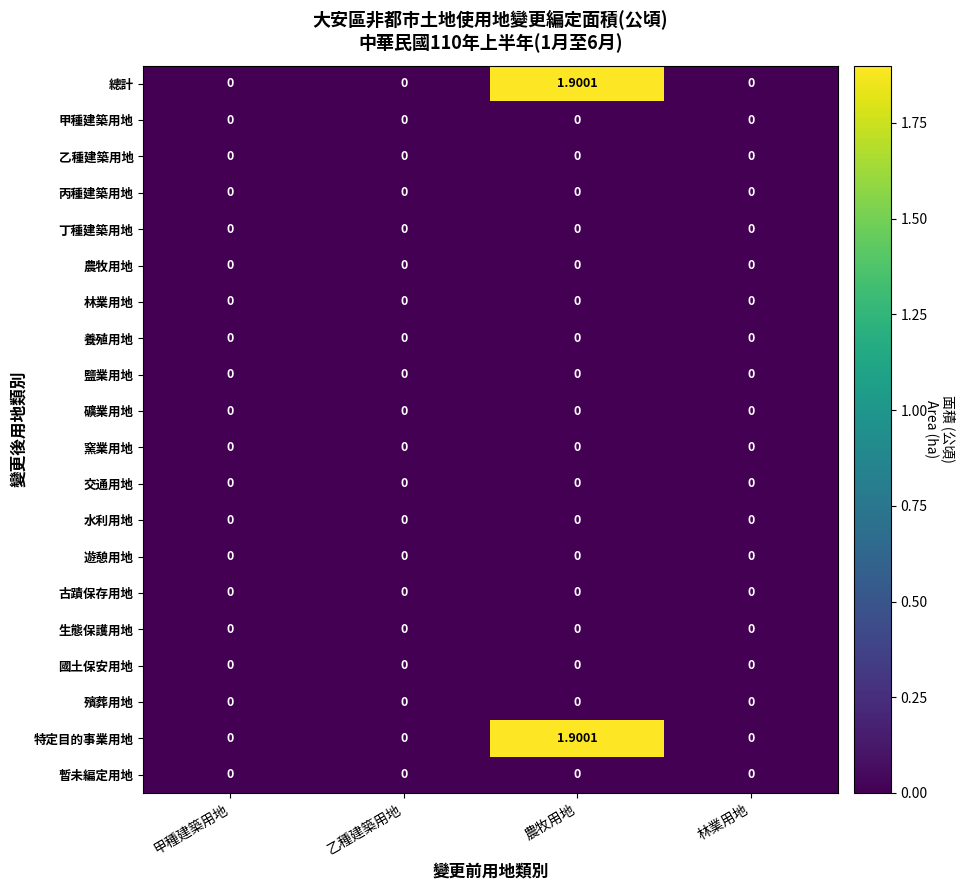

Which category has the highest value across all series?

農牧用地